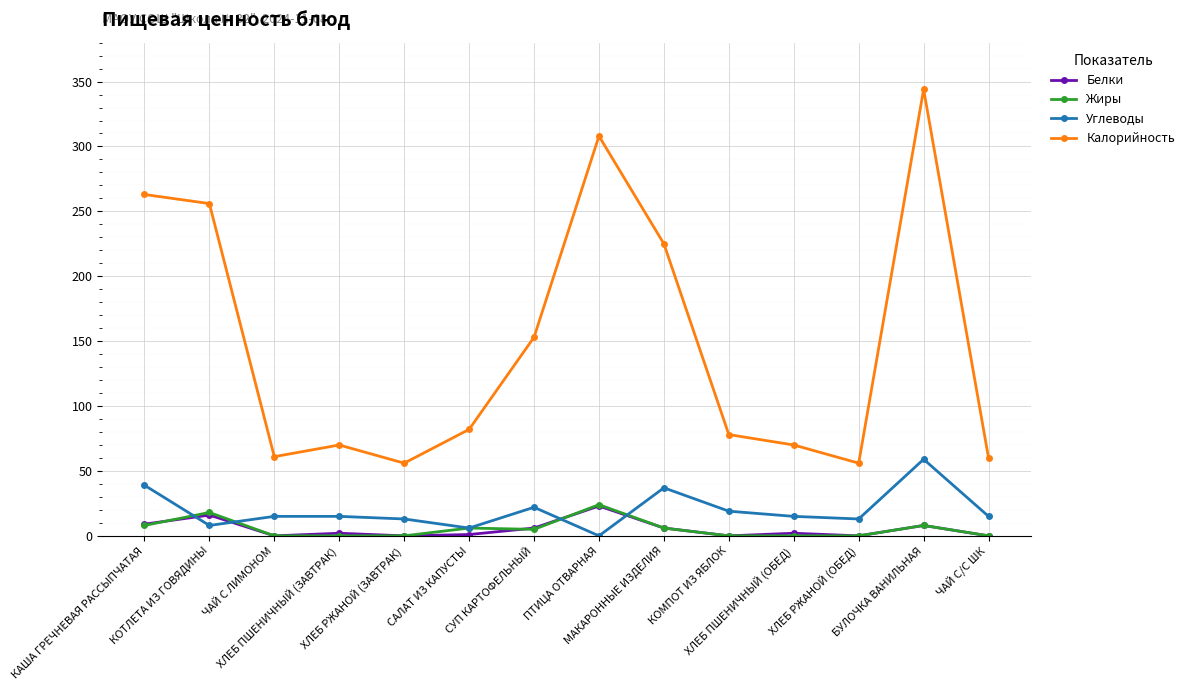

What is the average value of the Углеводы series?

20